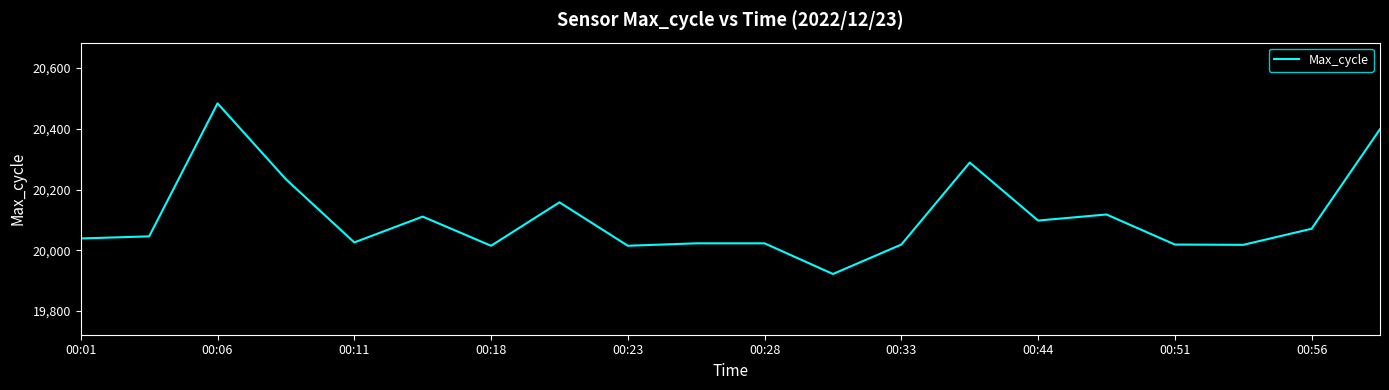

What is the difference between the maximum and minimum values?

562